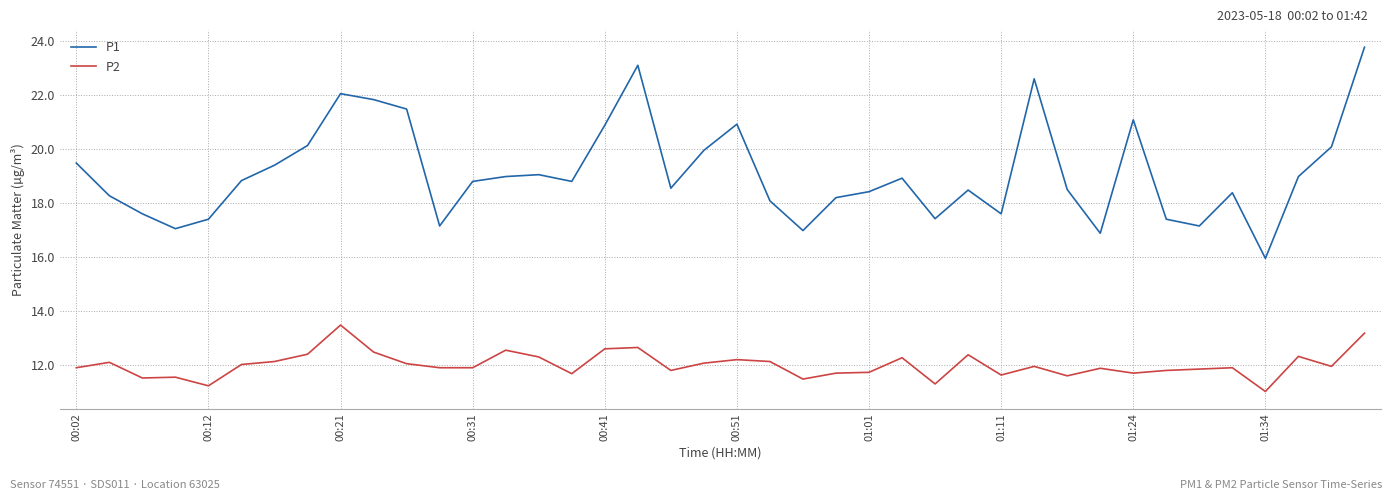

Which series has the largest range (max minus min)?

P1